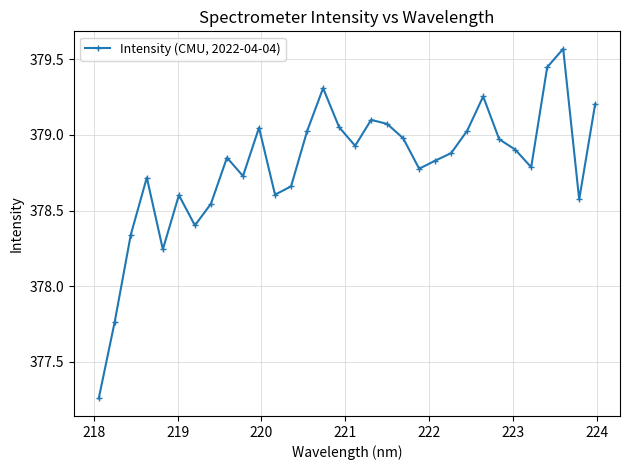

What is the difference between the maximum and minimum values?

2.3